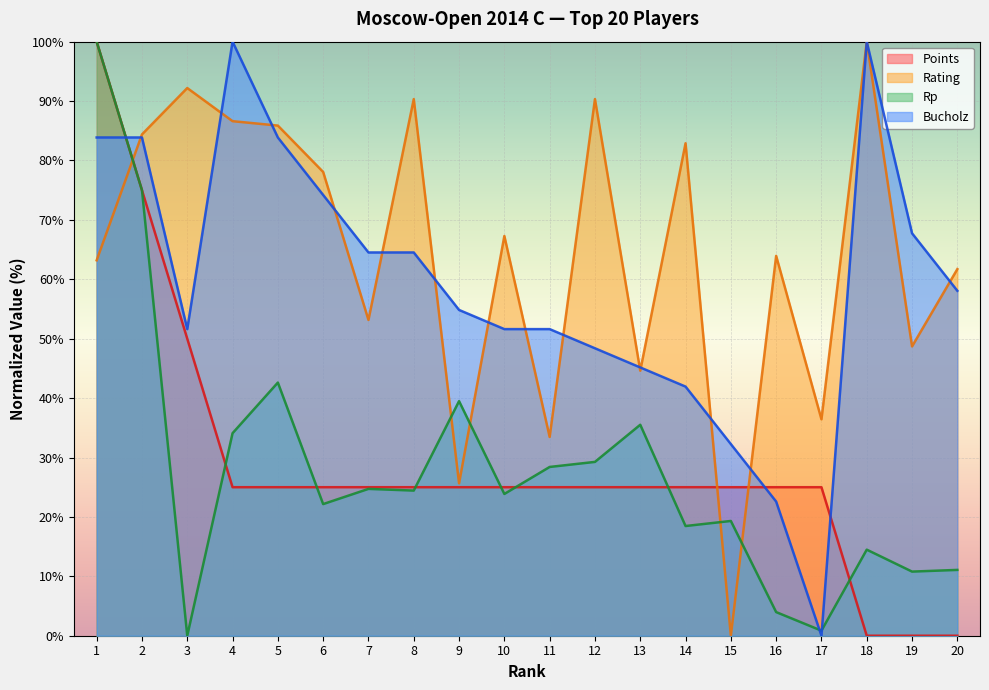

Rank the series at 10 from highest to lowest value.

Rating, Bucholz, Points, Rp